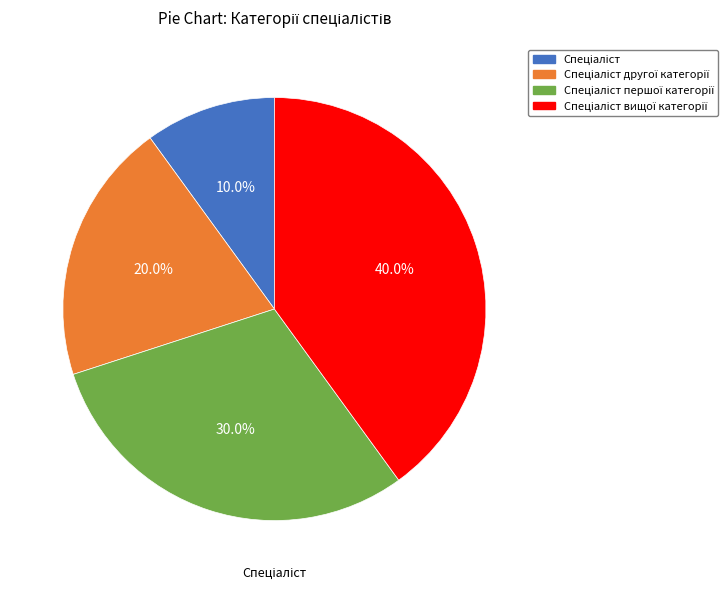

Is there a majority slice in this chart?

No